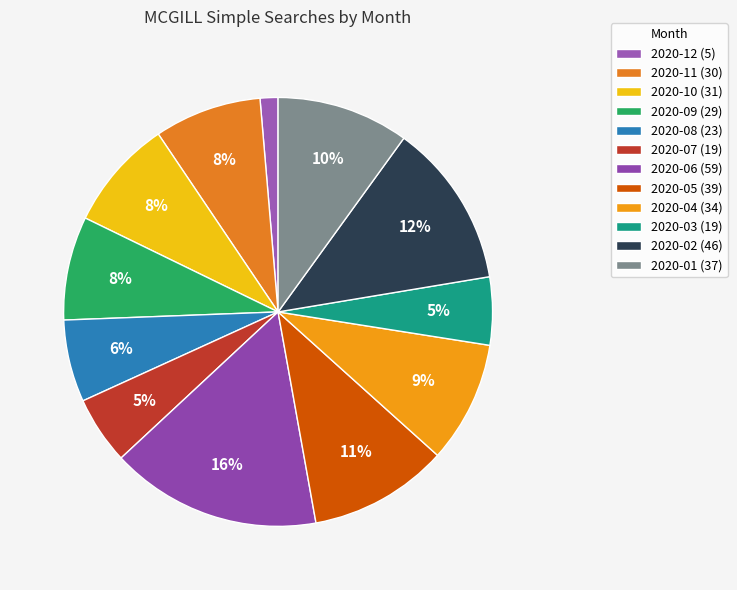

Combined, do 2020-03 and 2020-01 account for over 50%?

No